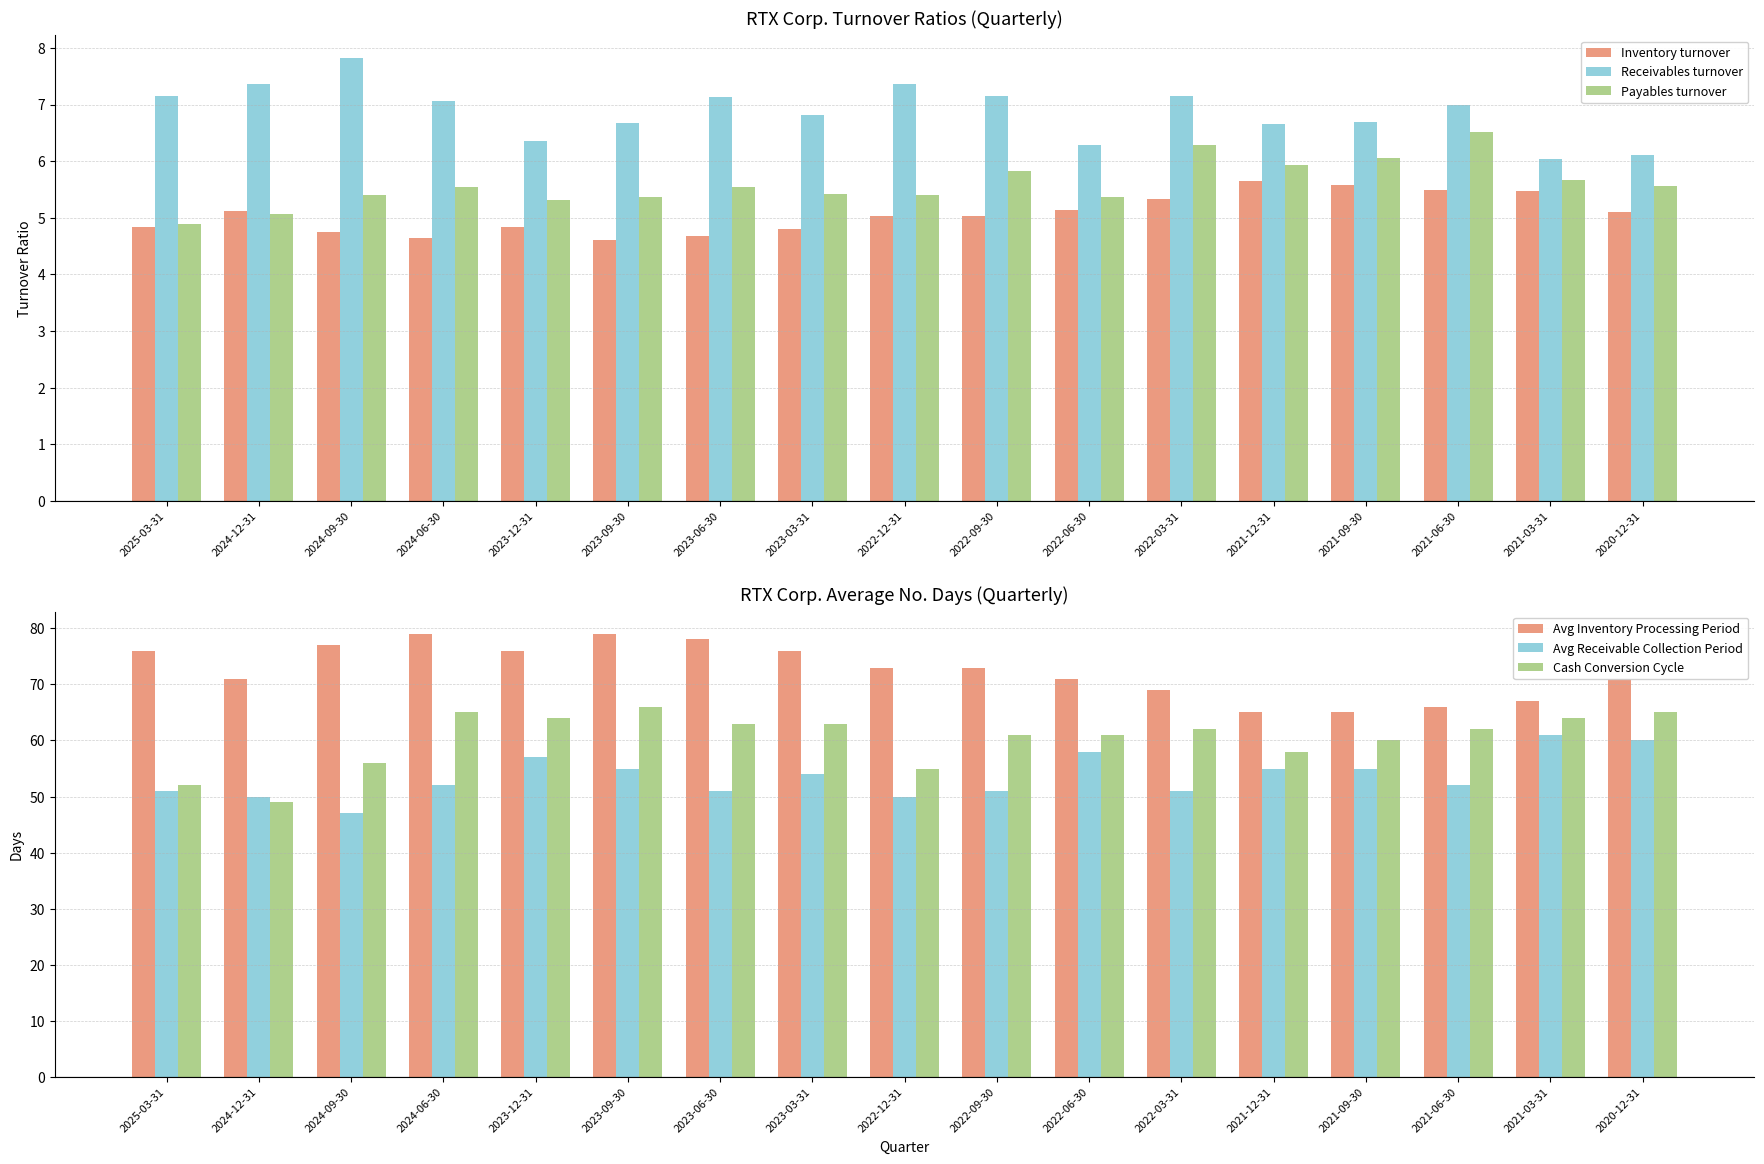

Is it true that Avg Inventory Processing Period equals 22.8 at 2022-03-31?

False